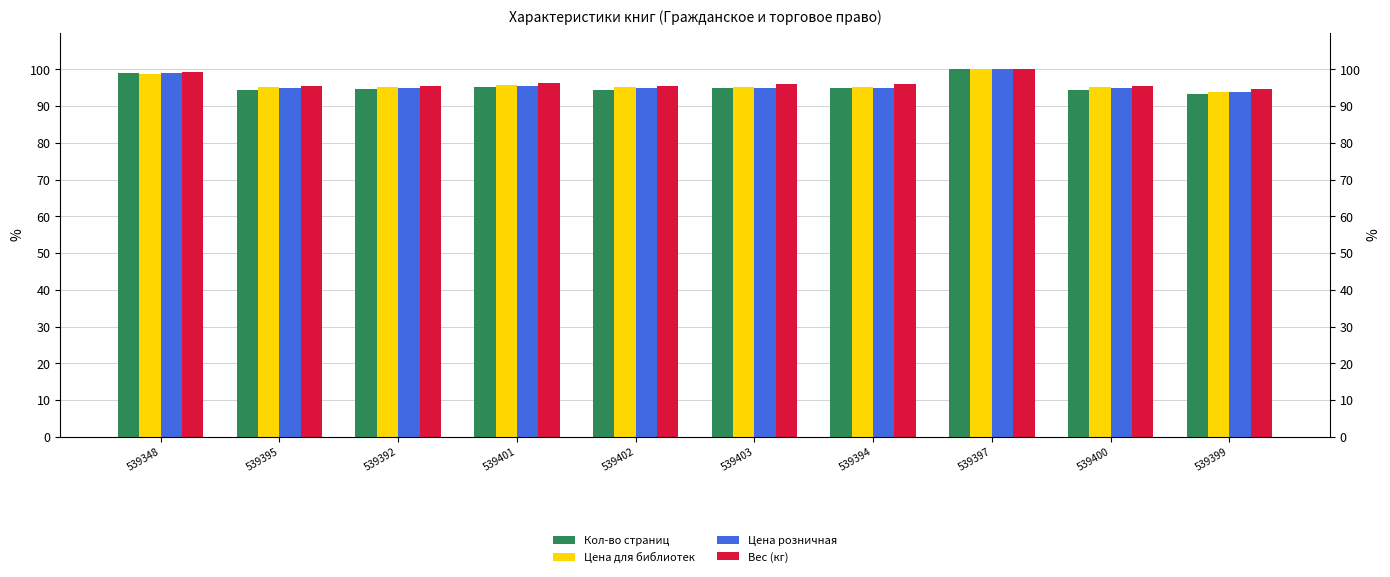

At which category does the chart reach its minimum across all series?

539399